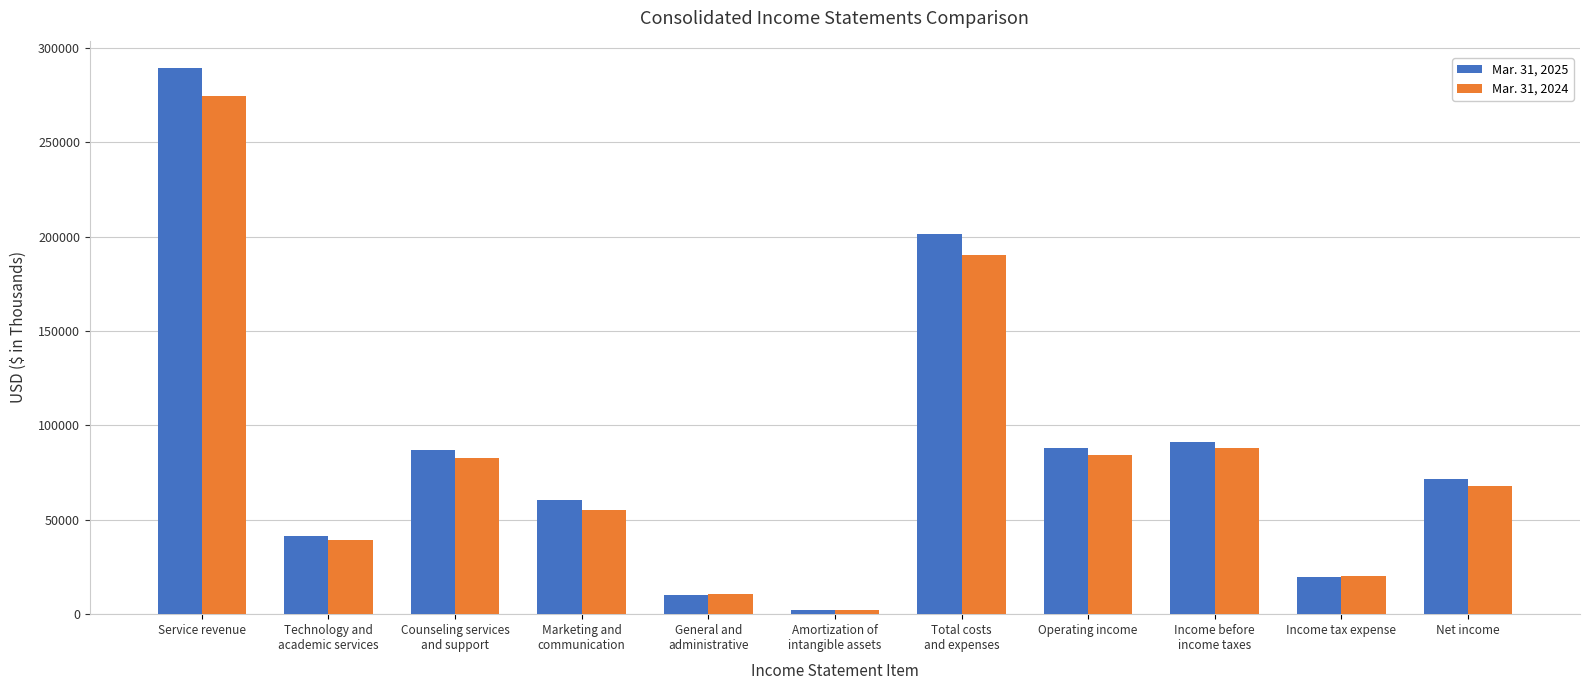

Are the bars grouped side by side (vs. stacked)?

Yes